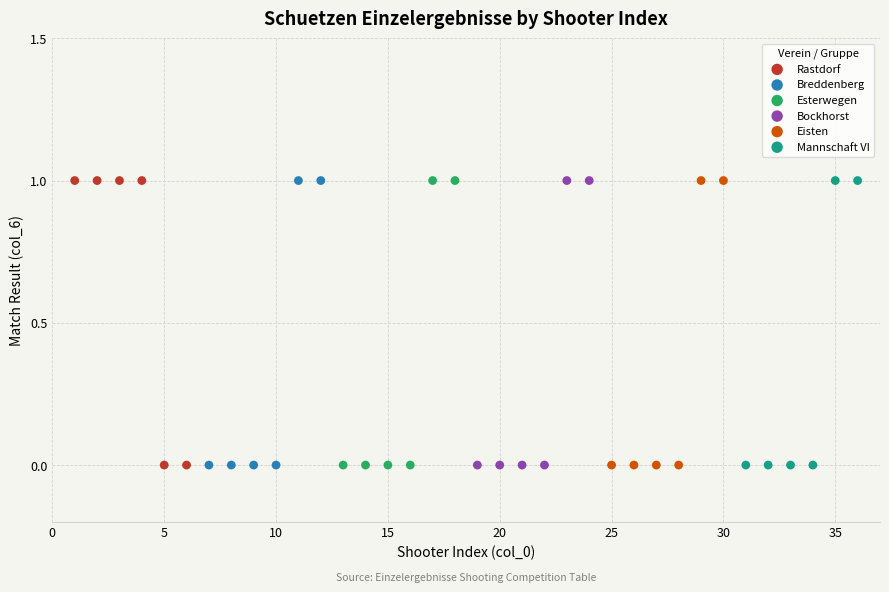

What are all the series names shown in the legend?

Rastdorf, Breddenberg, Esterwegen, Bockhorst, Eisten, Mannschaft VI